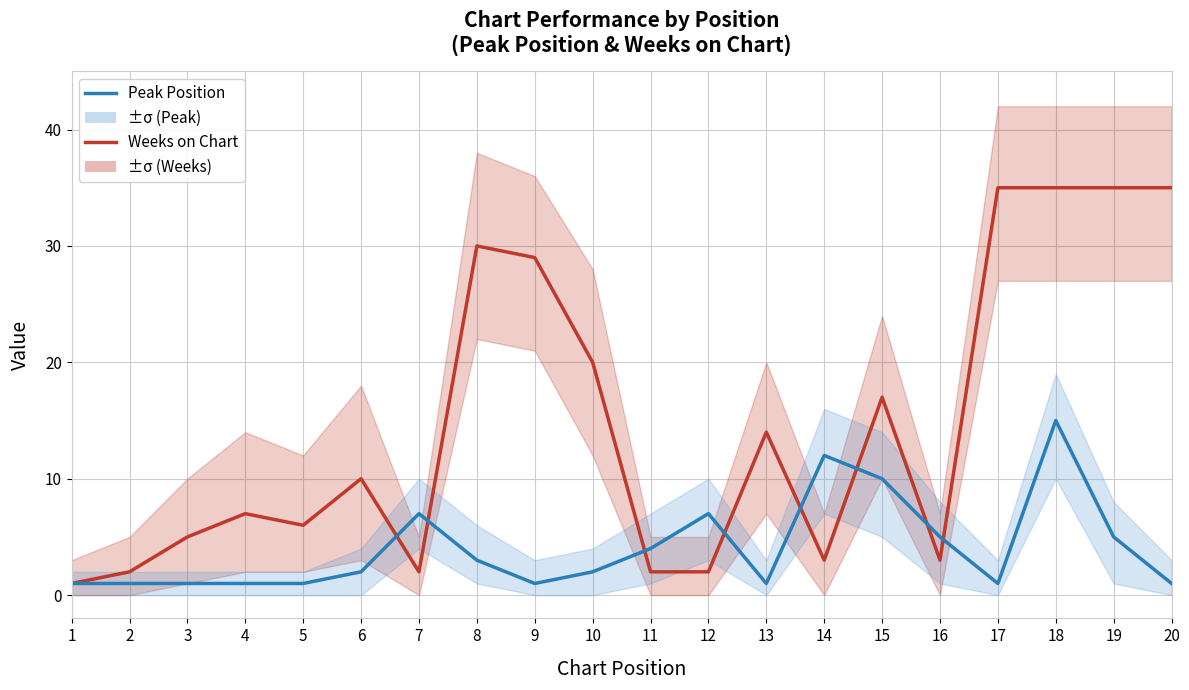

What is the difference between the second highest and minimum values in the Weeks on Chart series?

34